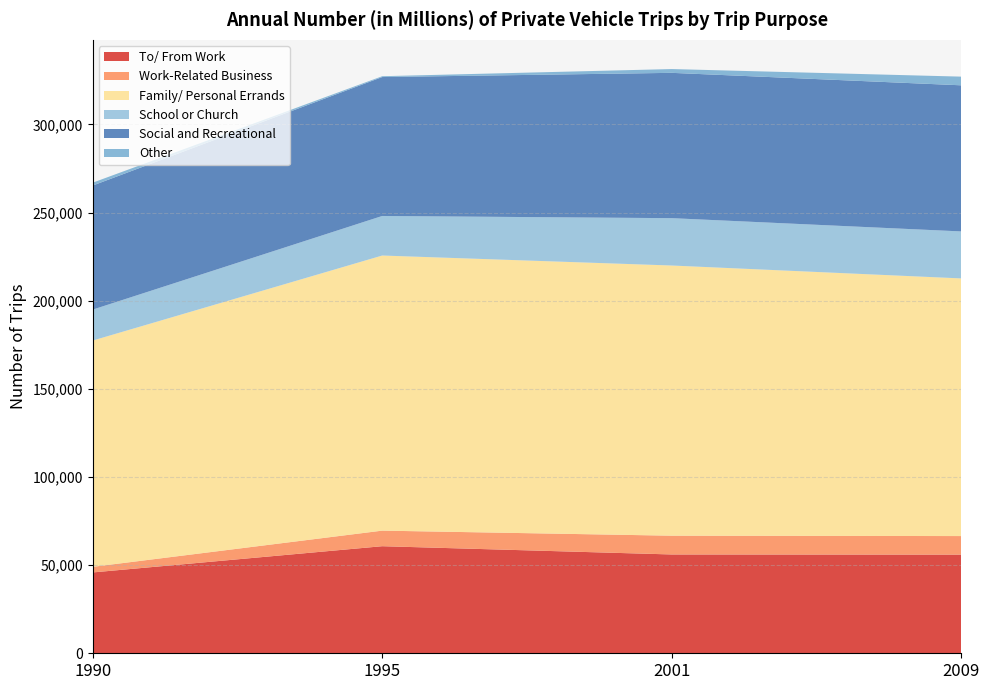

Reading left to right, transcribe all the data shown in this chart.

To/ From Work: 1990=45856.0	1995=60740.0	2001=56054.0	2009=55968.6
Work-Related Business: 1990=3178.0	1995=8835.0	2001=10648.0	2009=10525.1
Family/ Personal Errands: 1990=128368.0	1995=156065.0	2001=153270.0	2009=146158.0
School or Church: 1990=17545.0	1995=22436.0	2001=26861.0	2009=26653.7
Social and Recreational: 1990=70382.0	1995=78809.0	2001=82437.0	2009=82887.0
Other: 1990=1629.0	1995=470.0	2001=2147.0	2009=4925.0